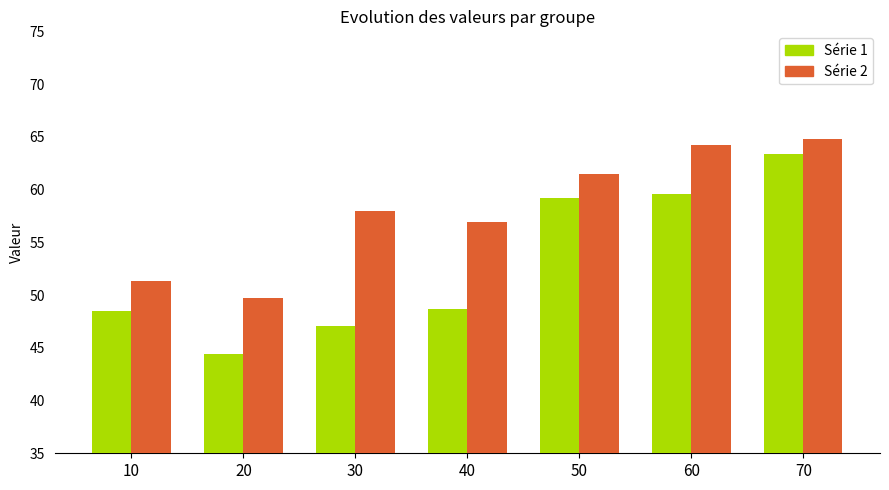

Which label corresponds to the smallest value in the chart?

20